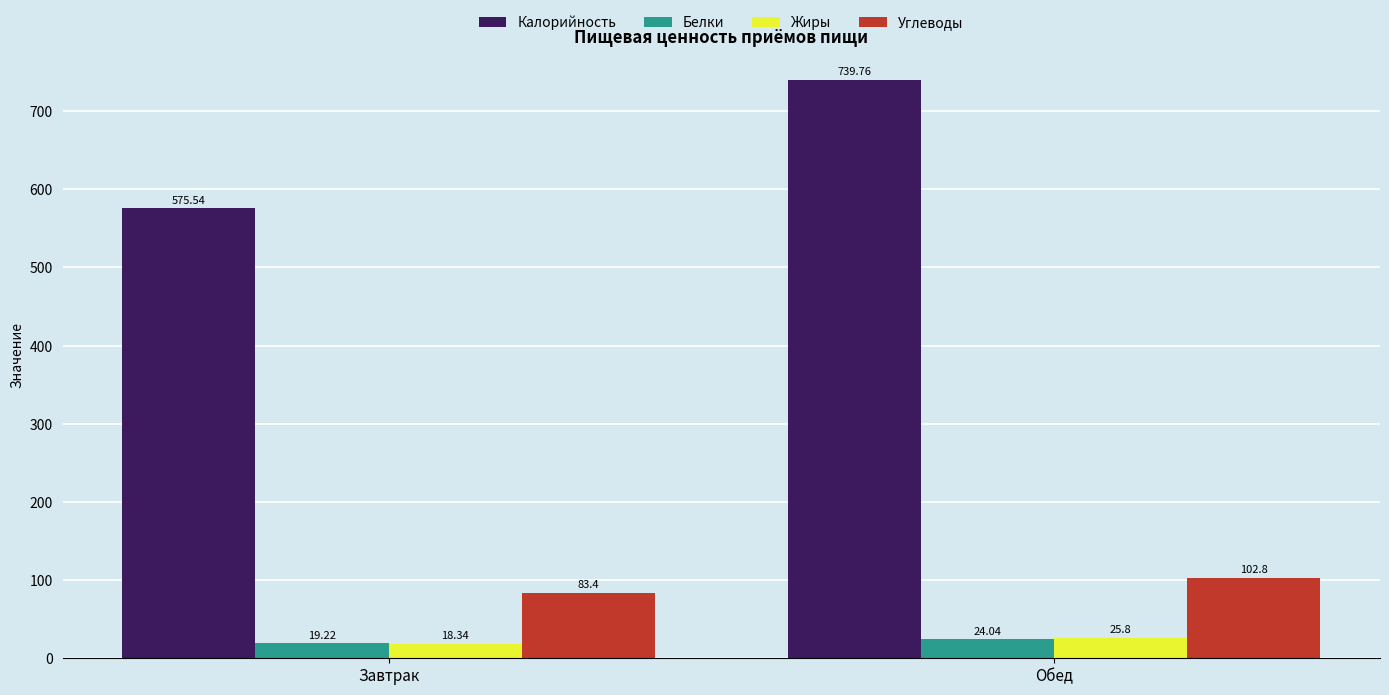

What is the total value across all series at Обед?

892.4